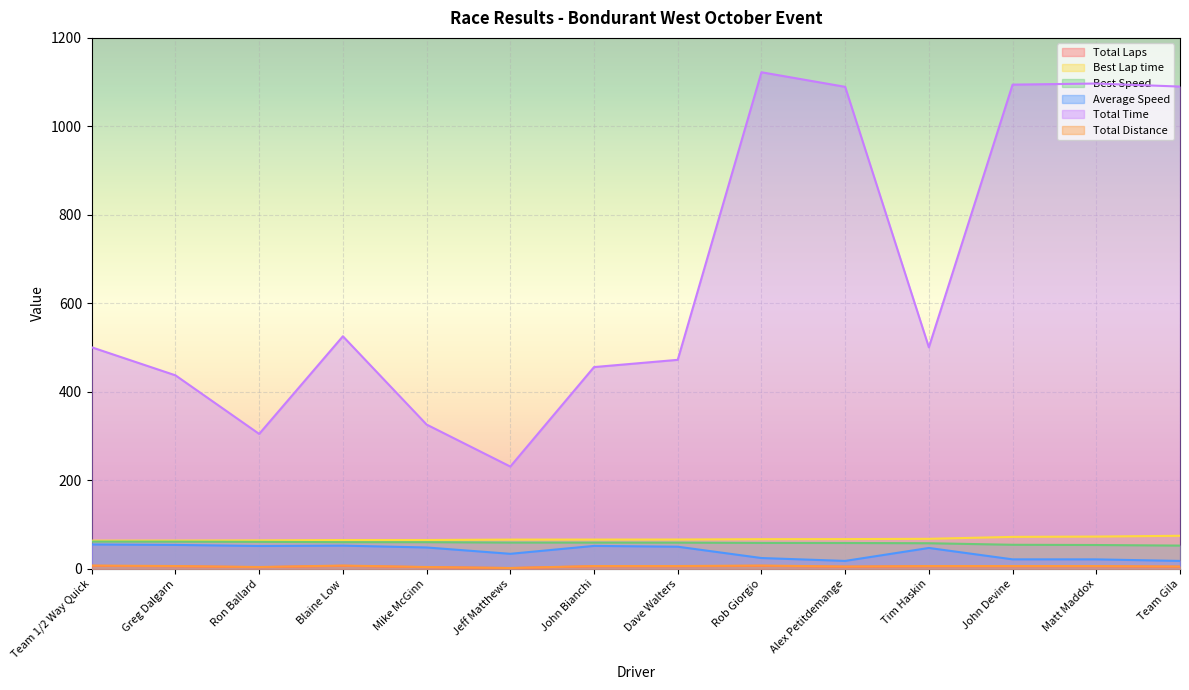

What is the difference between the highest and lowest values at Dave Walters?

466.5